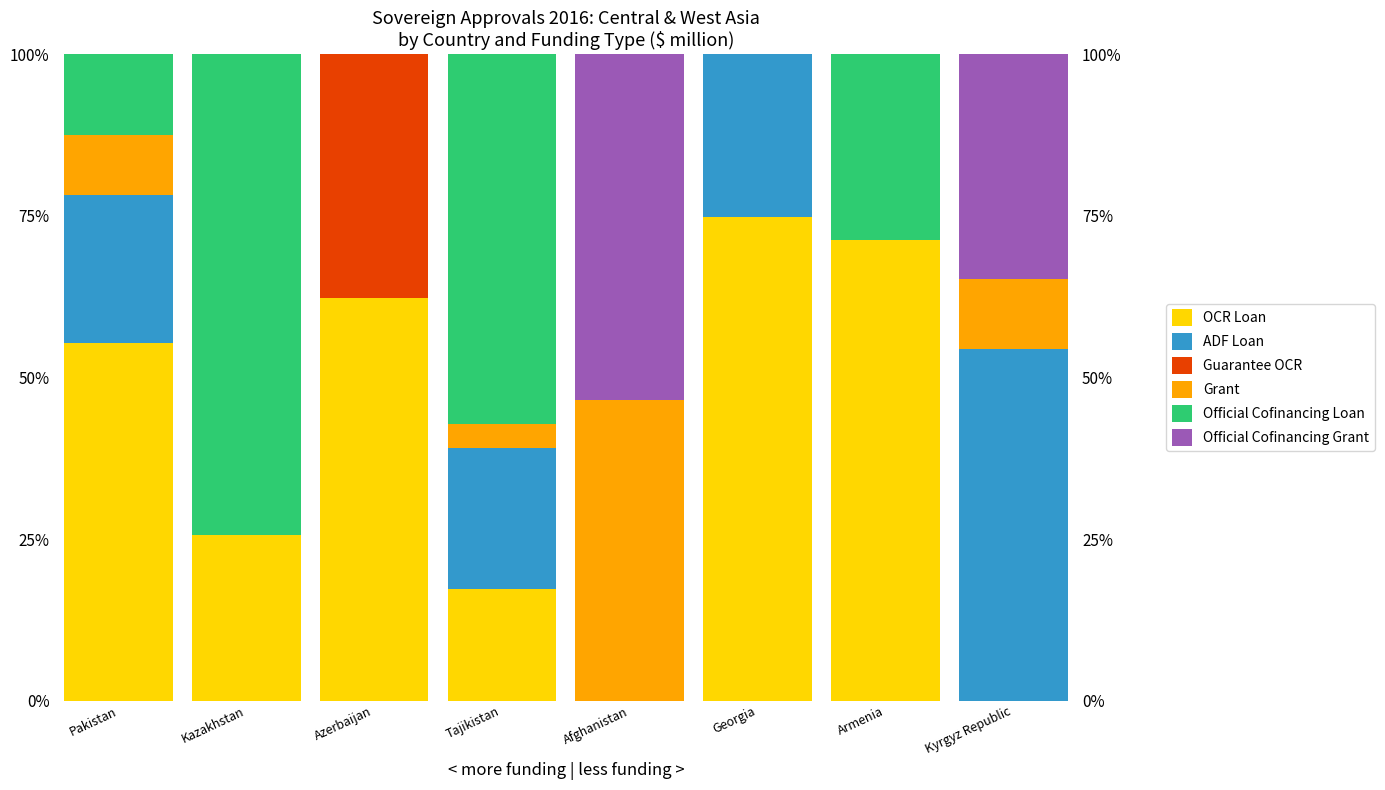

What are all the series names shown in the legend?

OCR Loan, ADF Loan, Guarantee OCR, Grant, Official Cofinancing Loan, Official Cofinancing Grant